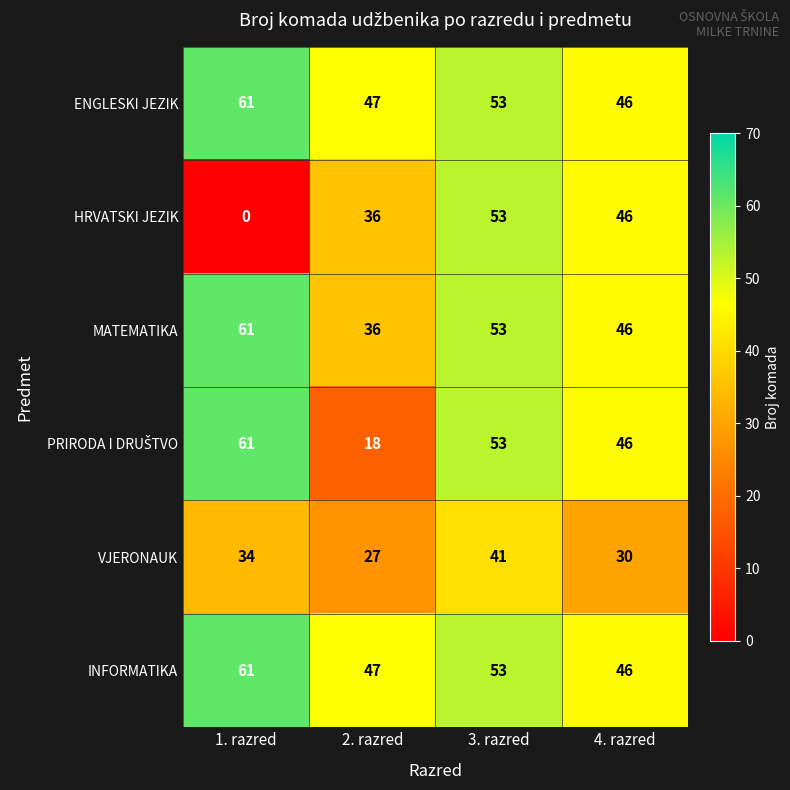

At which category is the sum across all series the highest?

3. razred